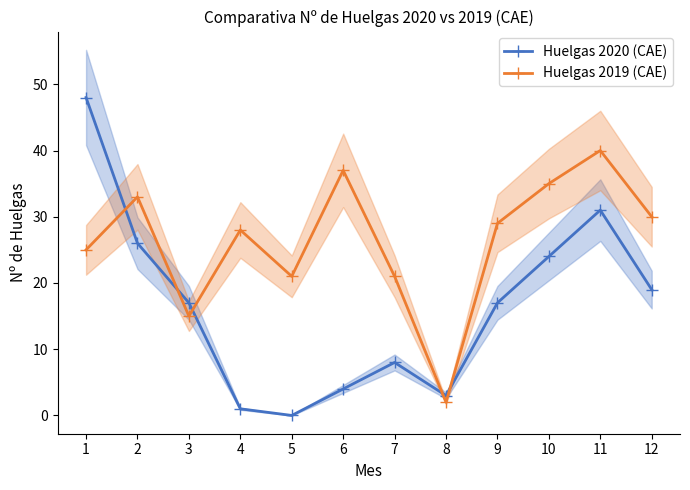

What are all the series names shown in the legend?

Huelgas 2020 (CAE), Huelgas 2019 (CAE)